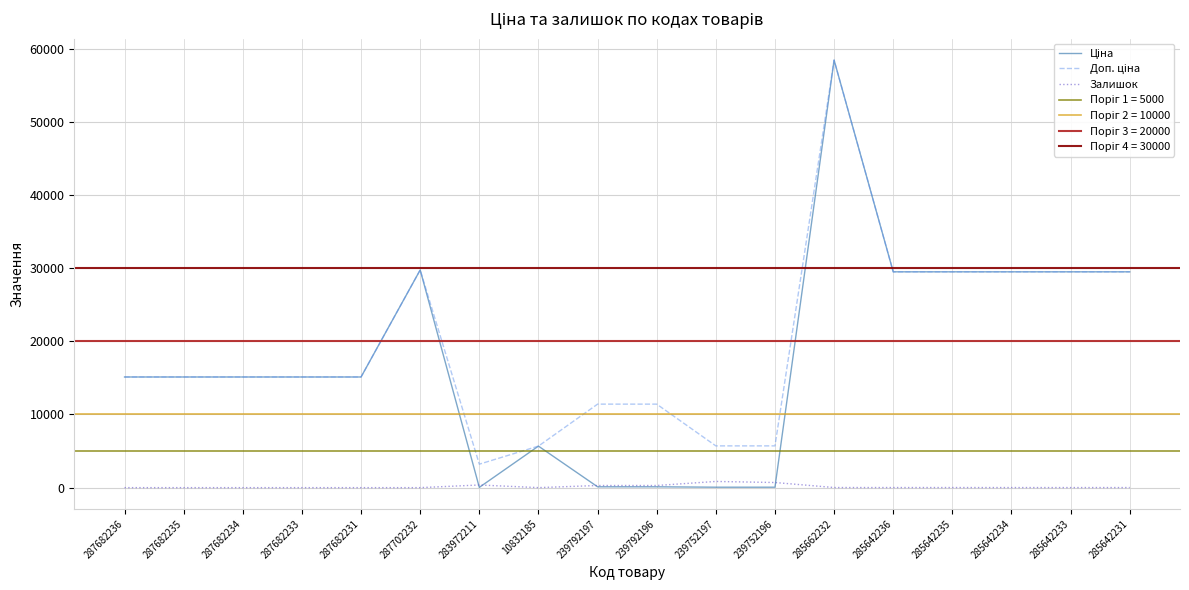

What is the highest value of the Ціна series?

58426.5